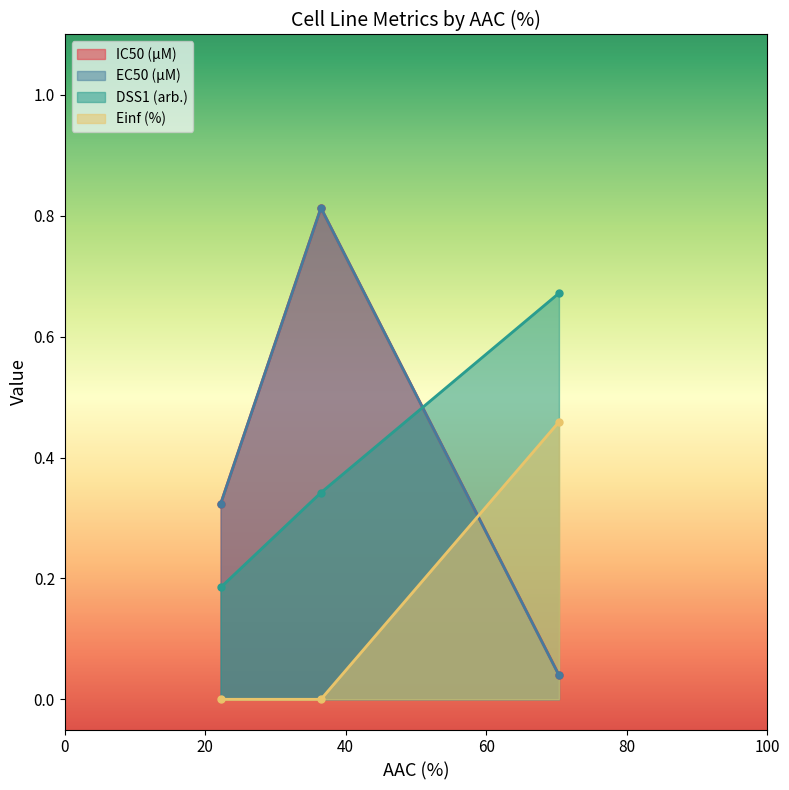

How many lines are shown in the chart?

4